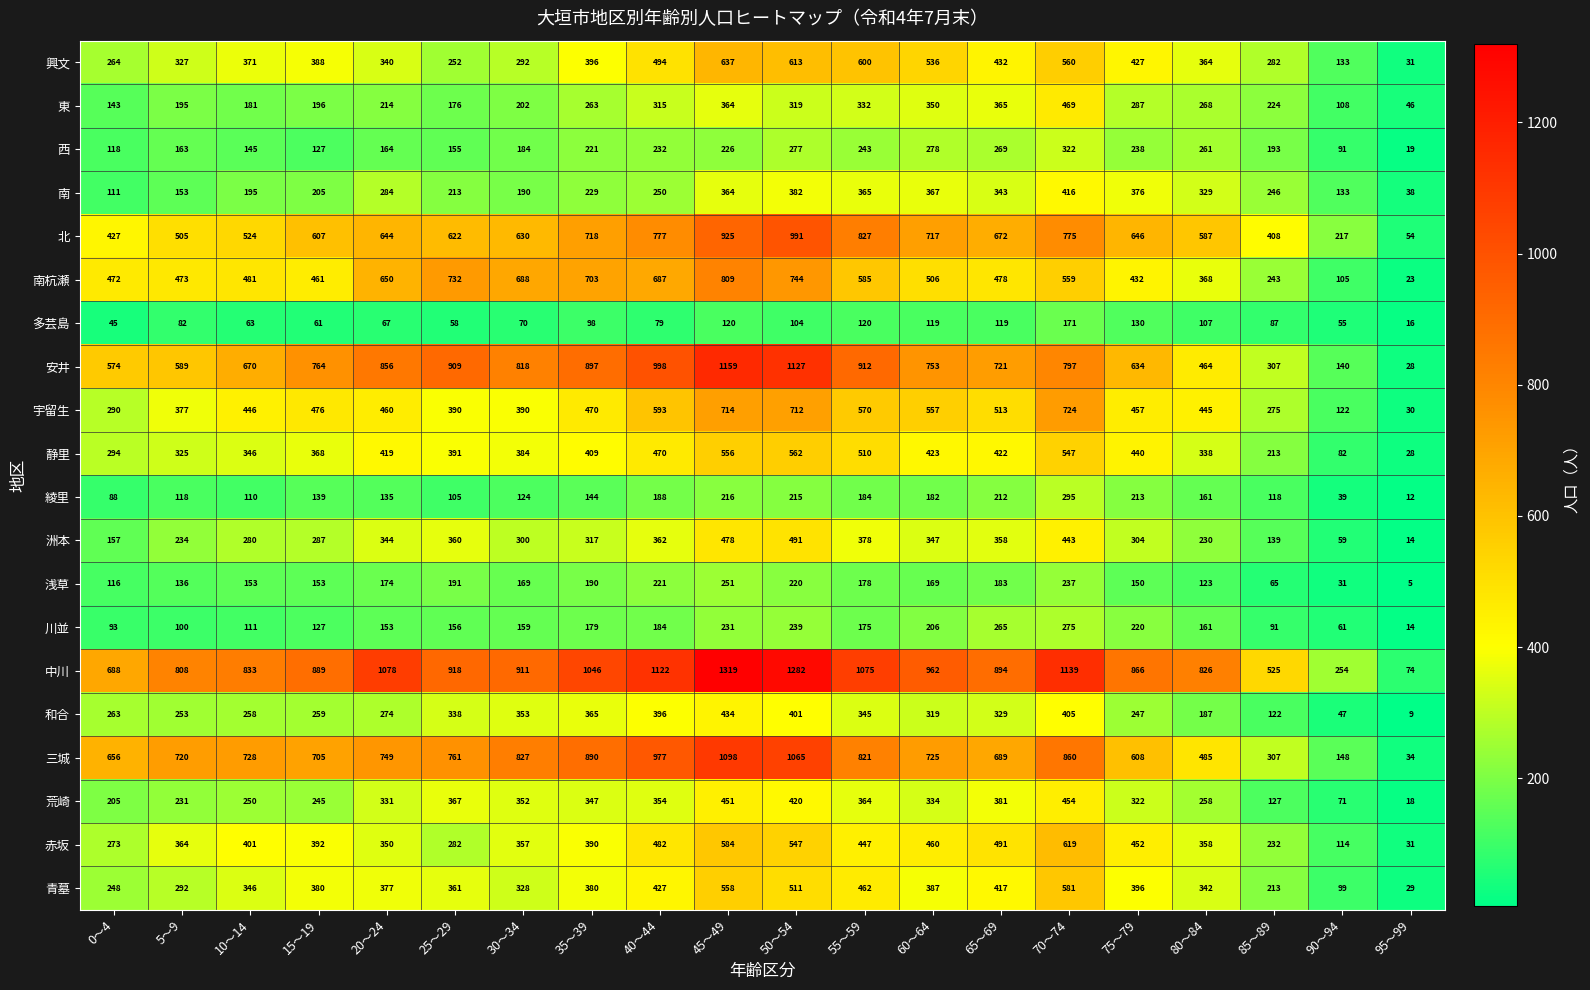

Which series has the widest spread of values?

中川